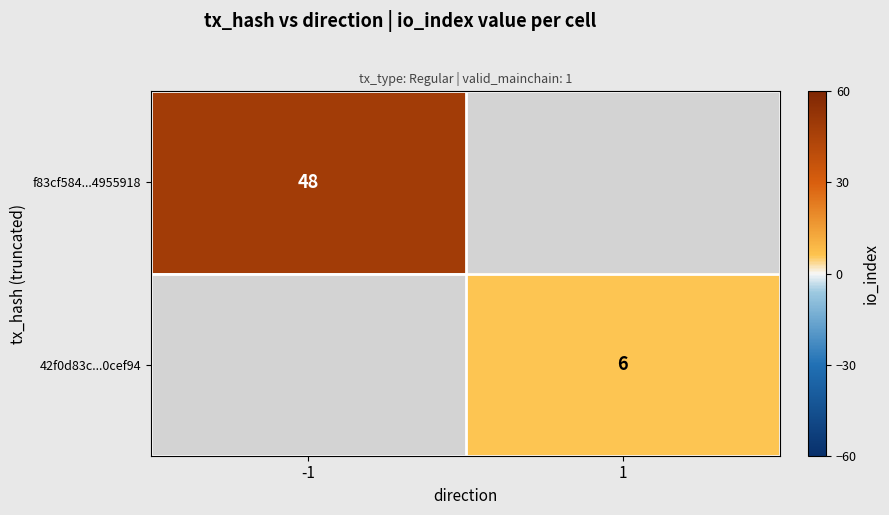

The 42f0d83c...0cef94 series shows 6 at 1. True or false?

True